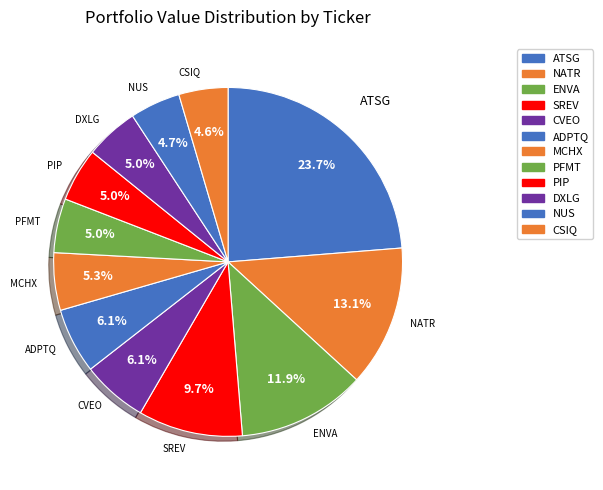

How many segments does this pie chart have?

12